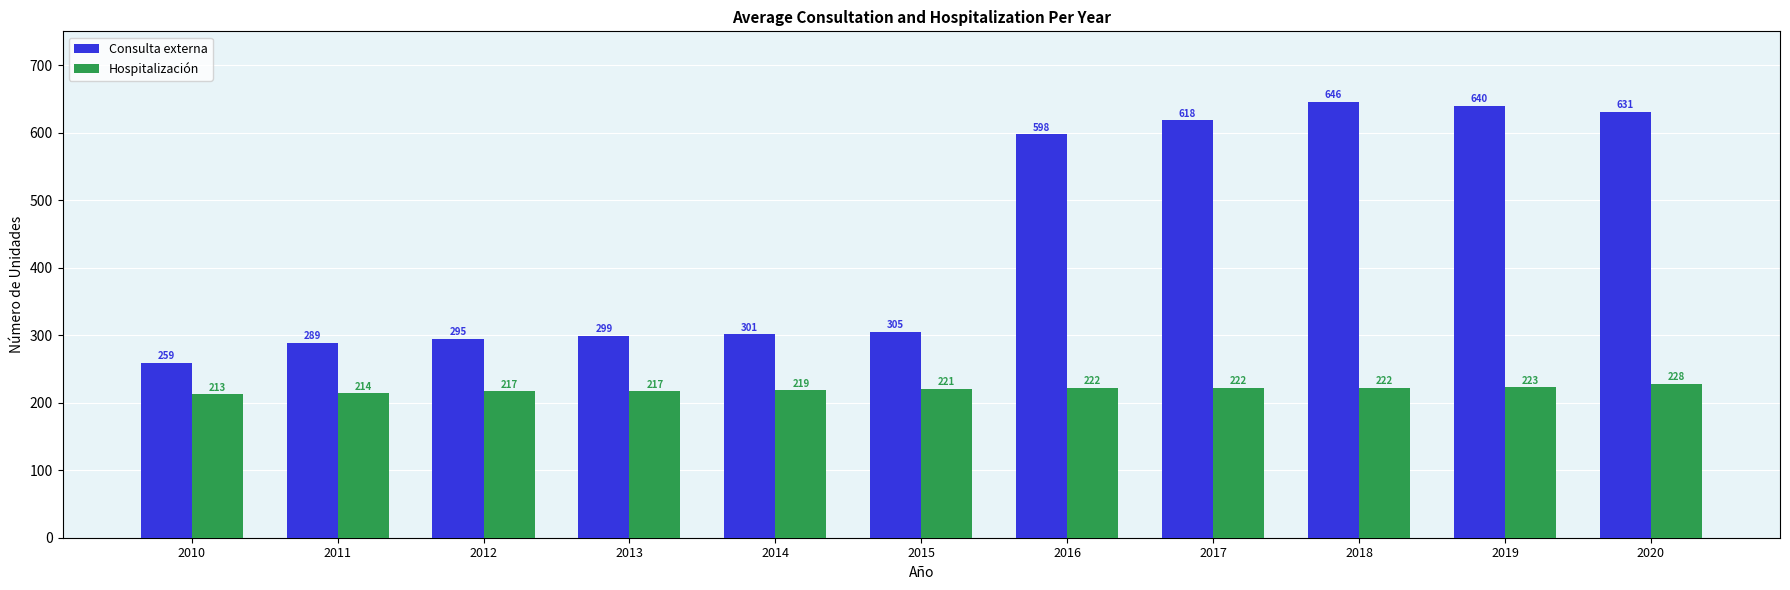

List the series in order of their overall mean, highest first.

Consulta externa, Hospitalización